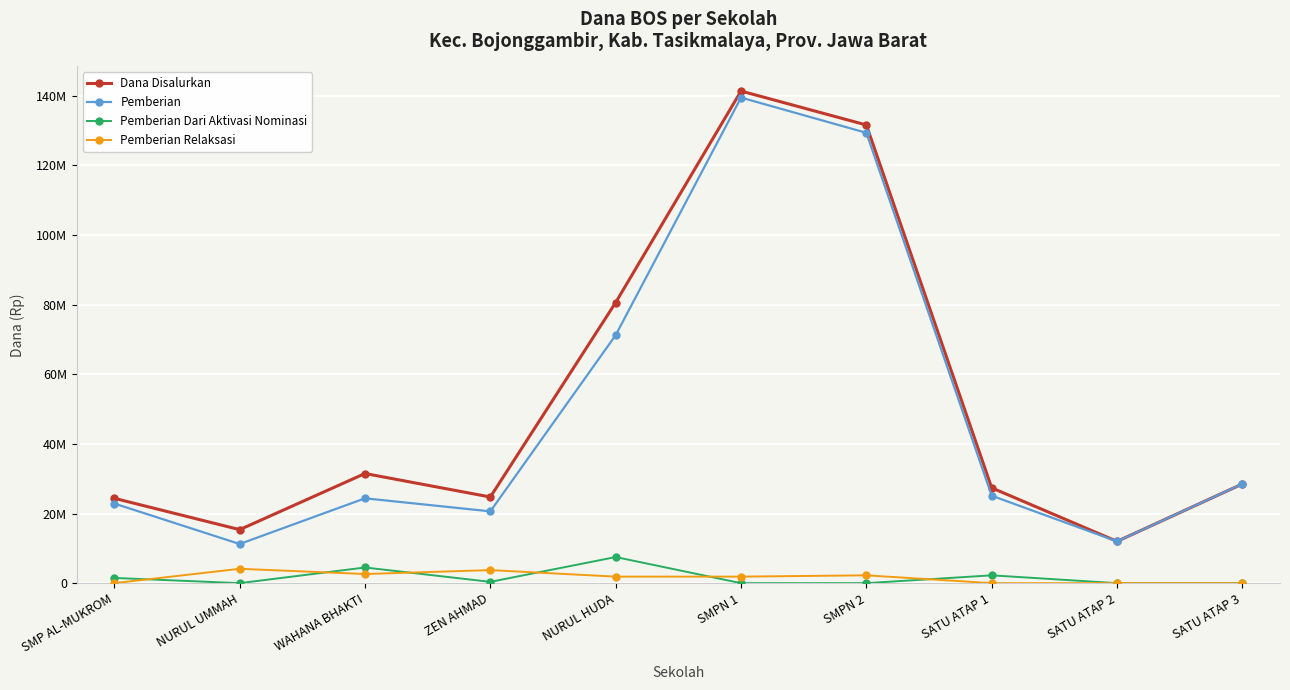

What is the label of the 9th point from the left?

SATU ATAP 2